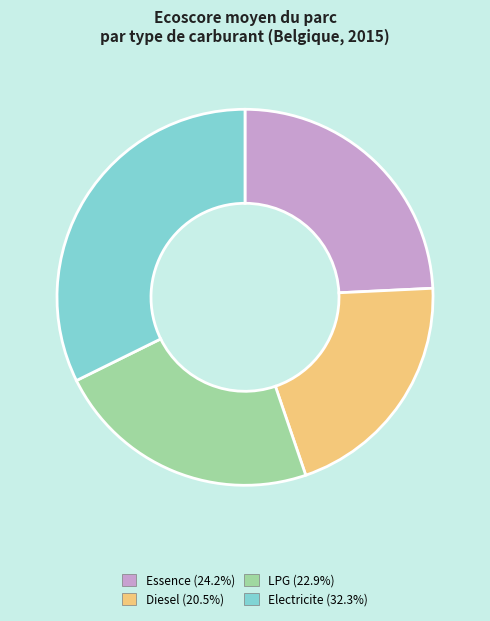

Is there a majority slice in this chart?

No